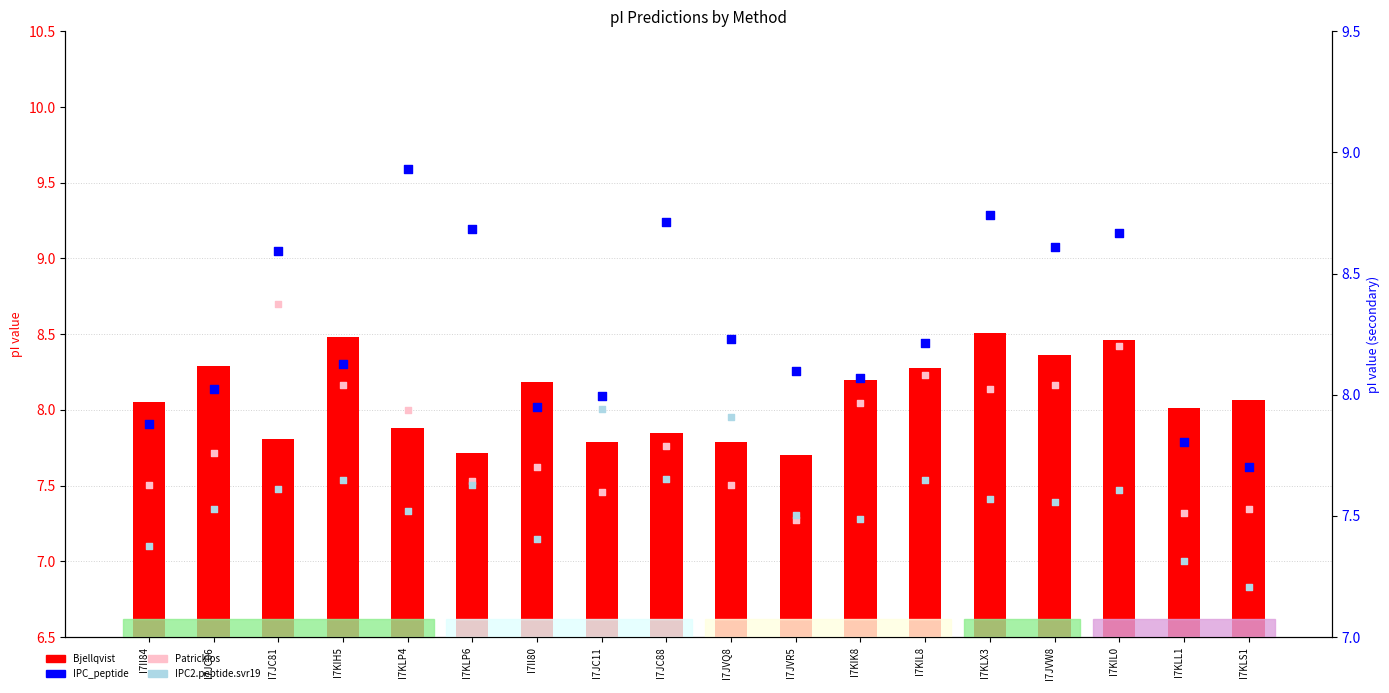

At how many categories does at least one series exceed 8?

17